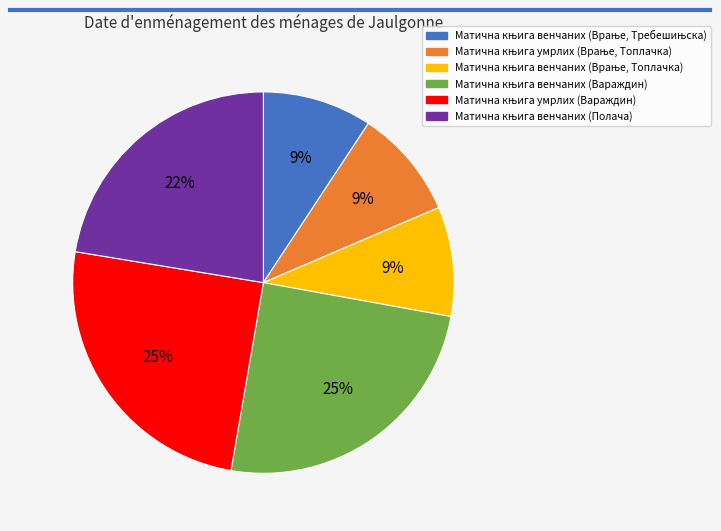

Does any single category account for the majority?

No